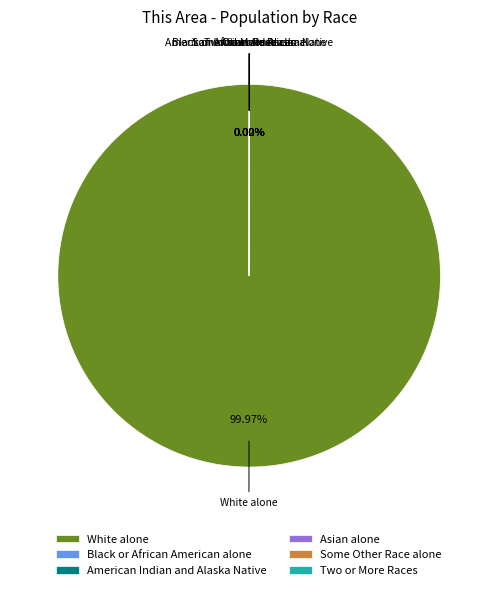

Which category accounts for the majority?

White alone